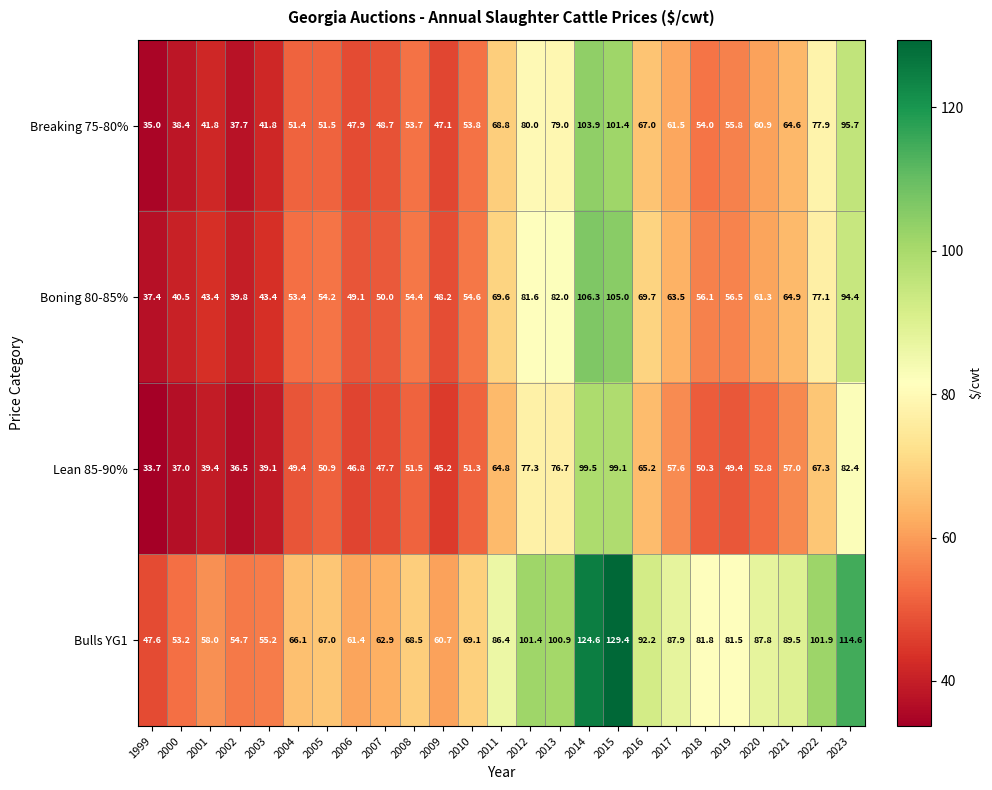

Which series changed the most between 2000 and 2002?

Bulls YG1